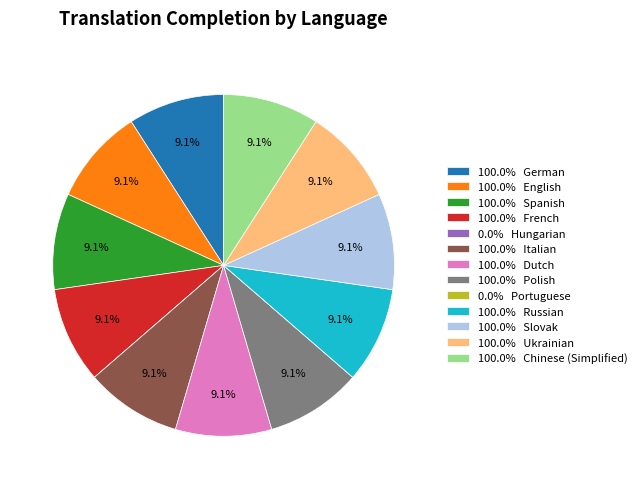

What portion of the pie excludes 100.0% Spanish?

90.9%